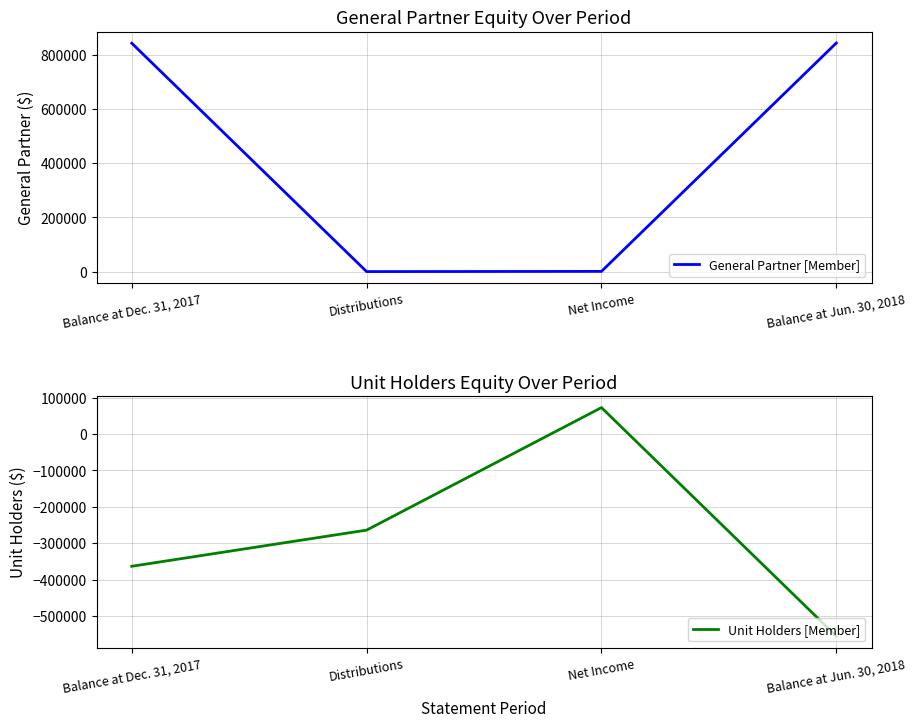

What value does the General Partner [Member] series have at Balance at Dec. 31, 2017?

842936